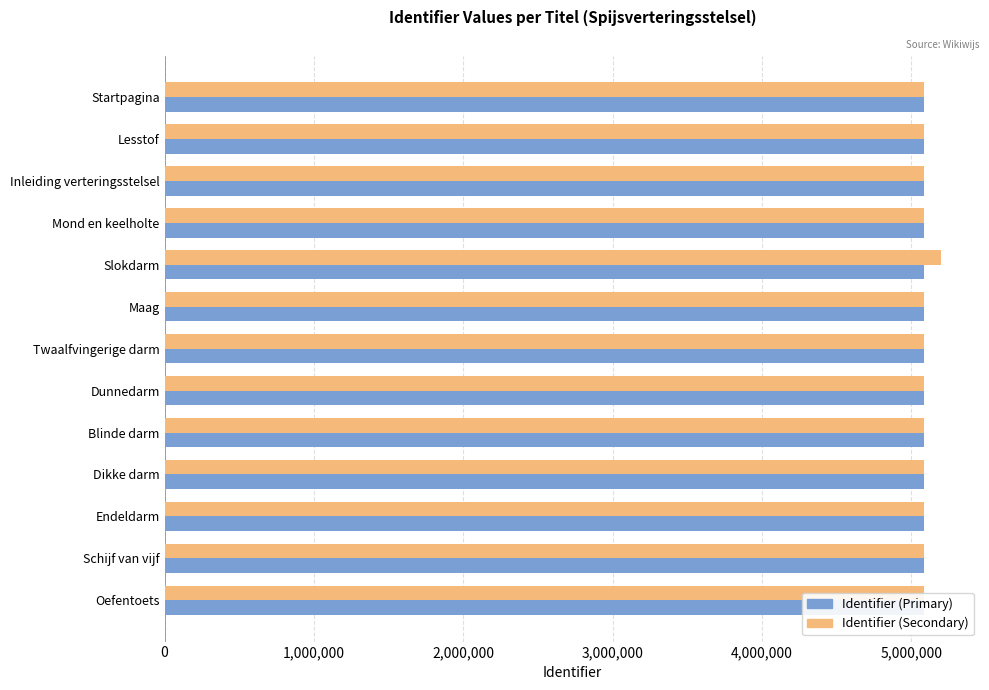

What is the spread (max minus min) of values at Mond en keelholte?

522